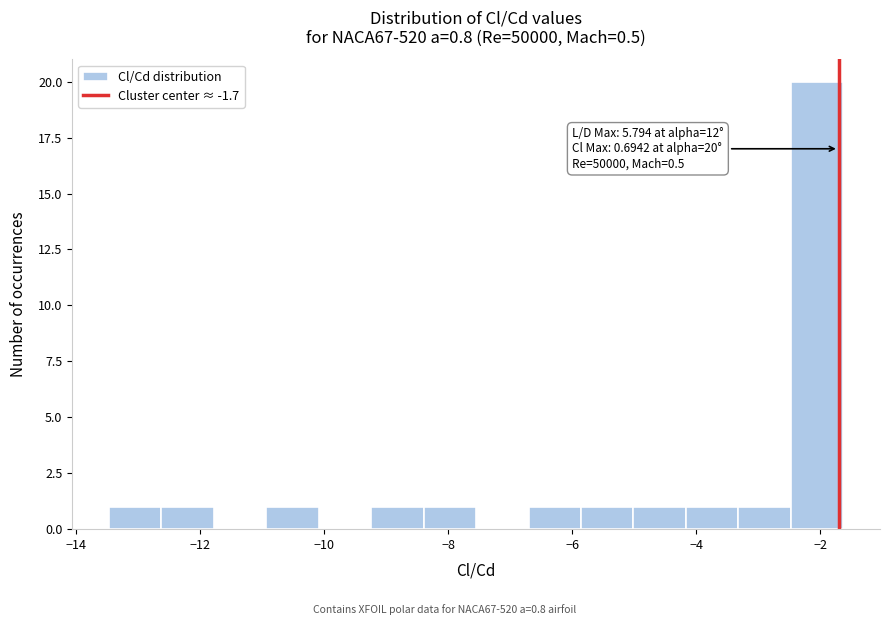

Over which range of the x-axis is the bar tallest?

-2.4 to -1.6